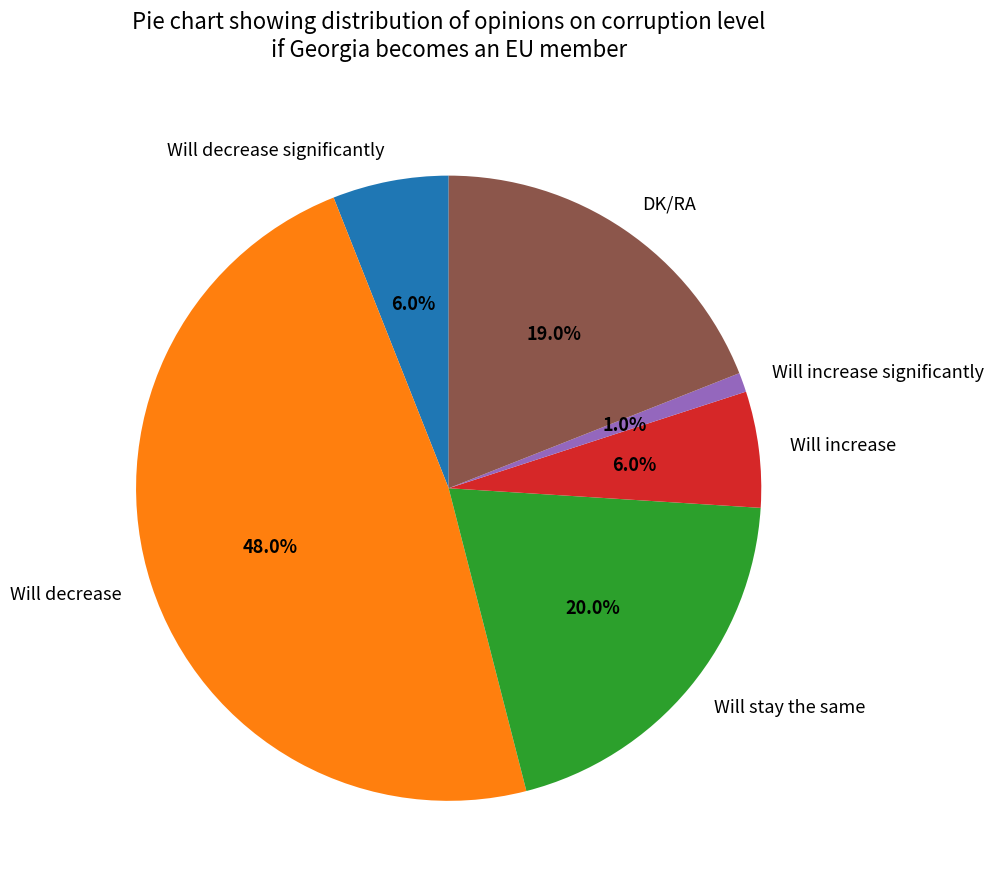

Do Will increase significantly and Will decrease together represent more than half of the pie?

No